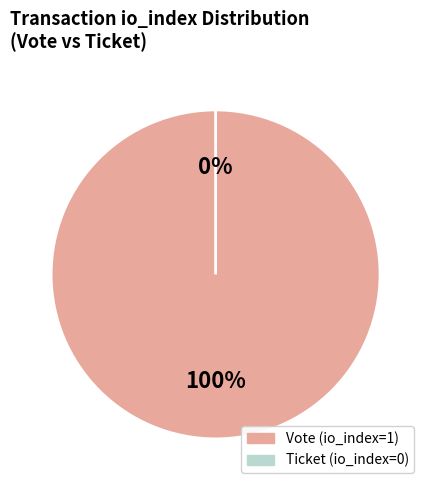

Combined, what portion of the pie is Vote (io_index=1) and Ticket (io_index=0)?

100.0%